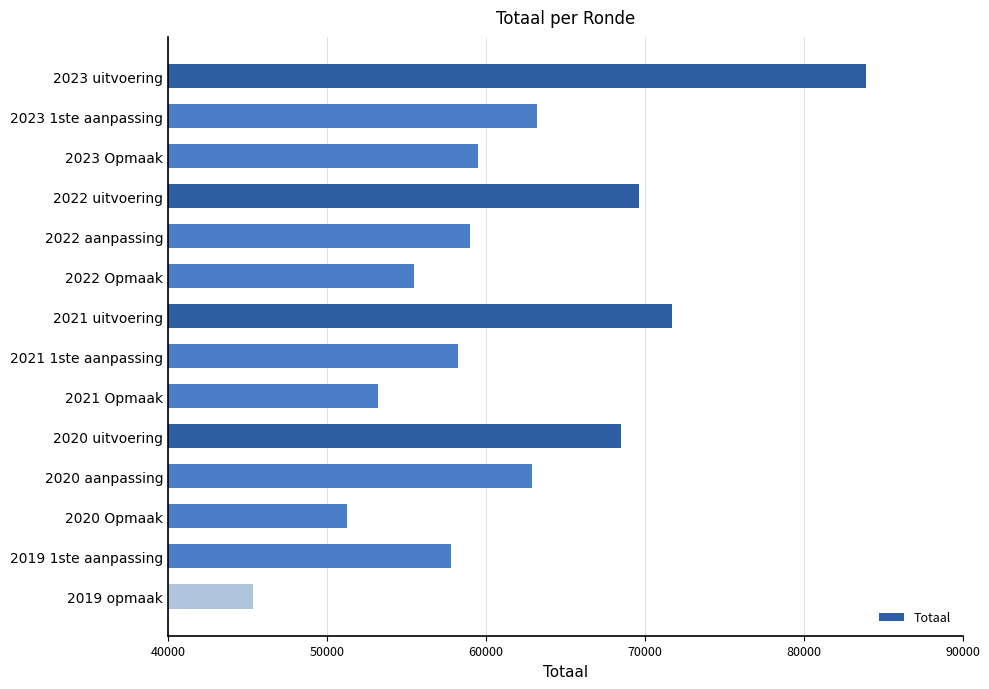

Does the chart contain any negative values?

No